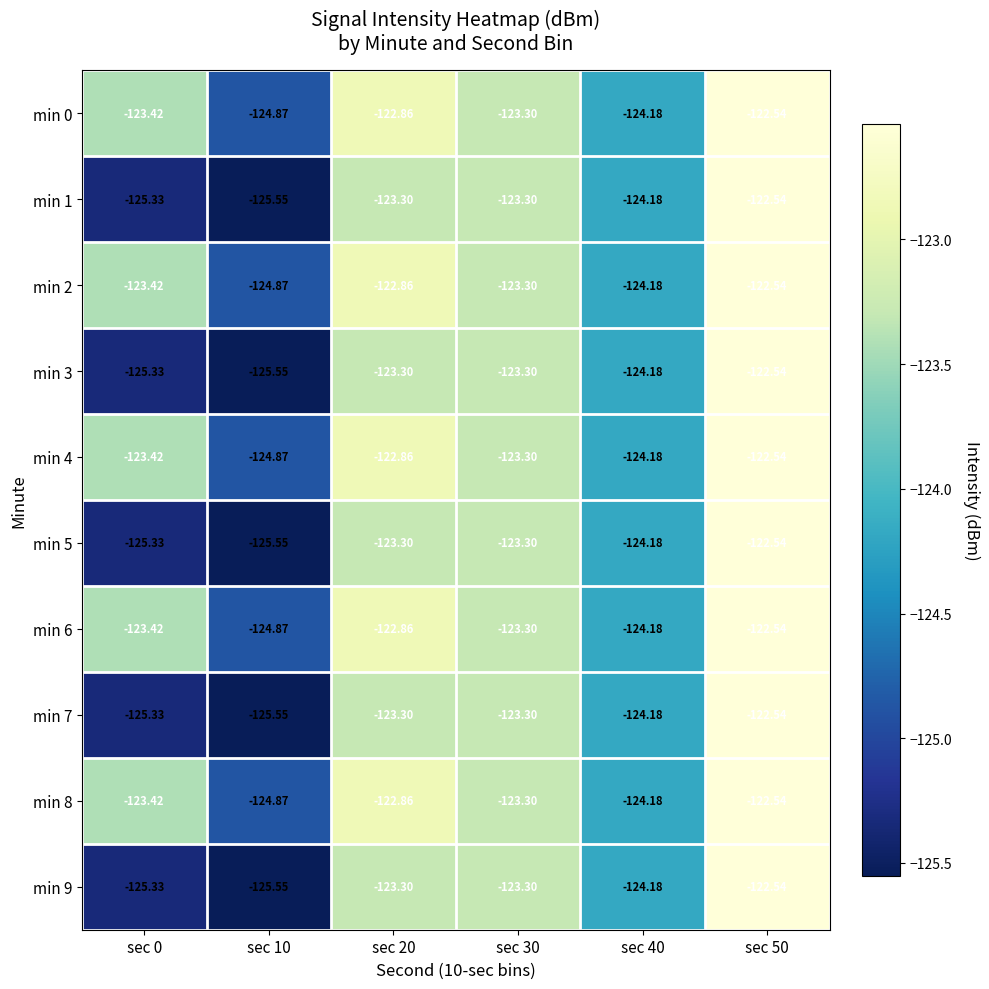

Reading right to left, transcribe all the data shown in this chart.

min 0: sec 50=-122.5	sec 40=-124.2	sec 30=-123.3	sec 20=-122.9	sec 10=-124.9	sec 0=-123.4
min 1: sec 50=-122.5	sec 40=-124.2	sec 30=-123.3	sec 20=-123.3	sec 10=-125.5	sec 0=-125.3
min 2: sec 50=-122.5	sec 40=-124.2	sec 30=-123.3	sec 20=-122.9	sec 10=-124.9	sec 0=-123.4
min 3: sec 50=-122.5	sec 40=-124.2	sec 30=-123.3	sec 20=-123.3	sec 10=-125.5	sec 0=-125.3
min 4: sec 50=-122.5	sec 40=-124.2	sec 30=-123.3	sec 20=-122.9	sec 10=-124.9	sec 0=-123.4
min 5: sec 50=-122.5	sec 40=-124.2	sec 30=-123.3	sec 20=-123.3	sec 10=-125.5	sec 0=-125.3
min 6: sec 50=-122.5	sec 40=-124.2	sec 30=-123.3	sec 20=-122.9	sec 10=-124.9	sec 0=-123.4
min 7: sec 50=-122.5	sec 40=-124.2	sec 30=-123.3	sec 20=-123.3	sec 10=-125.5	sec 0=-125.3
min 8: sec 50=-122.5	sec 40=-124.2	sec 30=-123.3	sec 20=-122.9	sec 10=-124.9	sec 0=-123.4
min 9: sec 50=-122.5	sec 40=-124.2	sec 30=-123.3	sec 20=-123.3	sec 10=-125.5	sec 0=-125.3